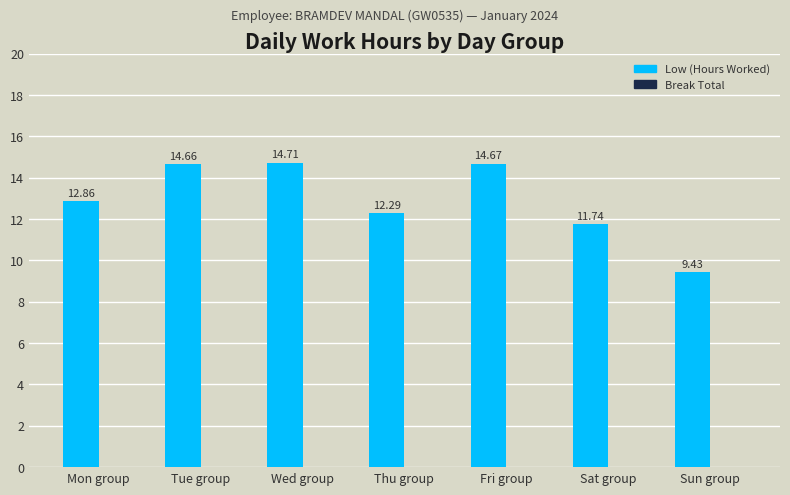

At which label does the data first exceed 12?

Mon group